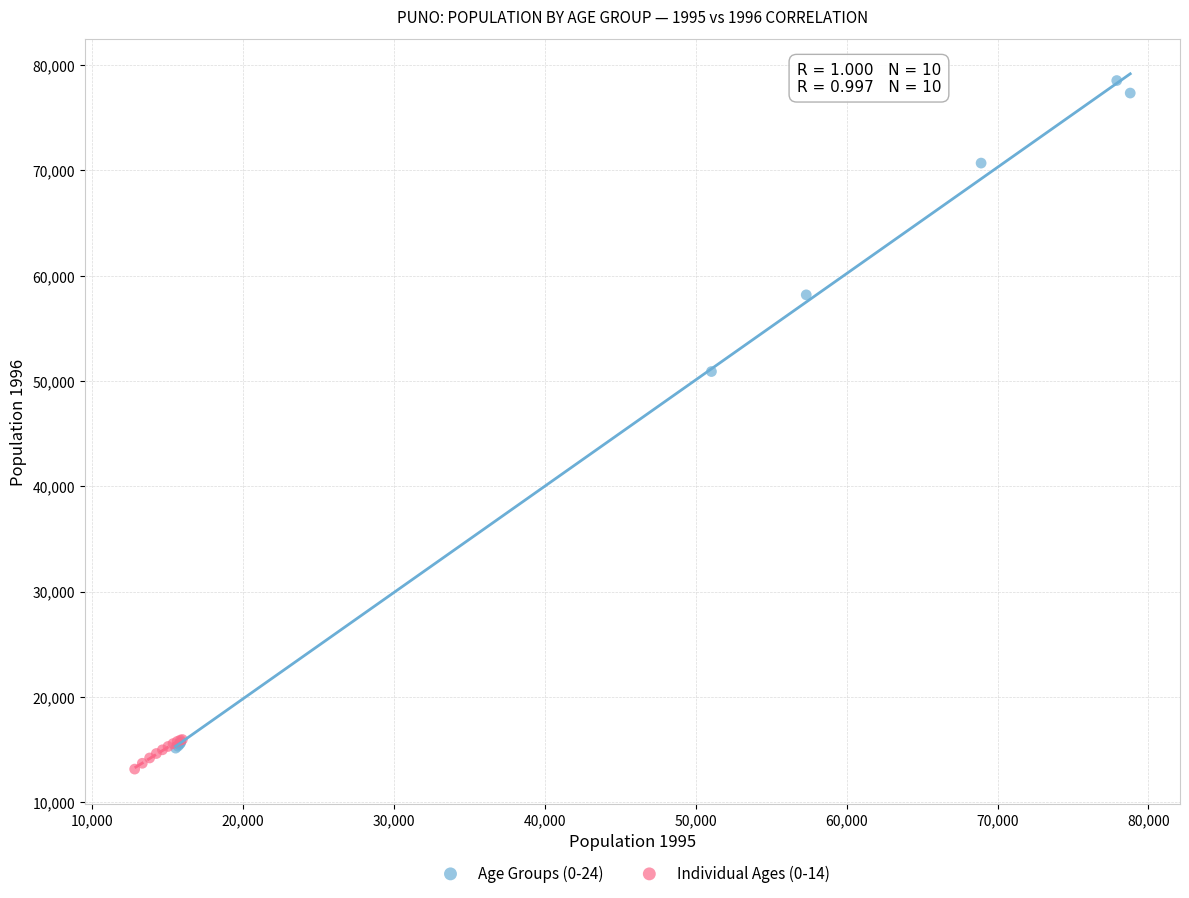

Which series has the widest spread of Y values?

Age Groups (0-24)